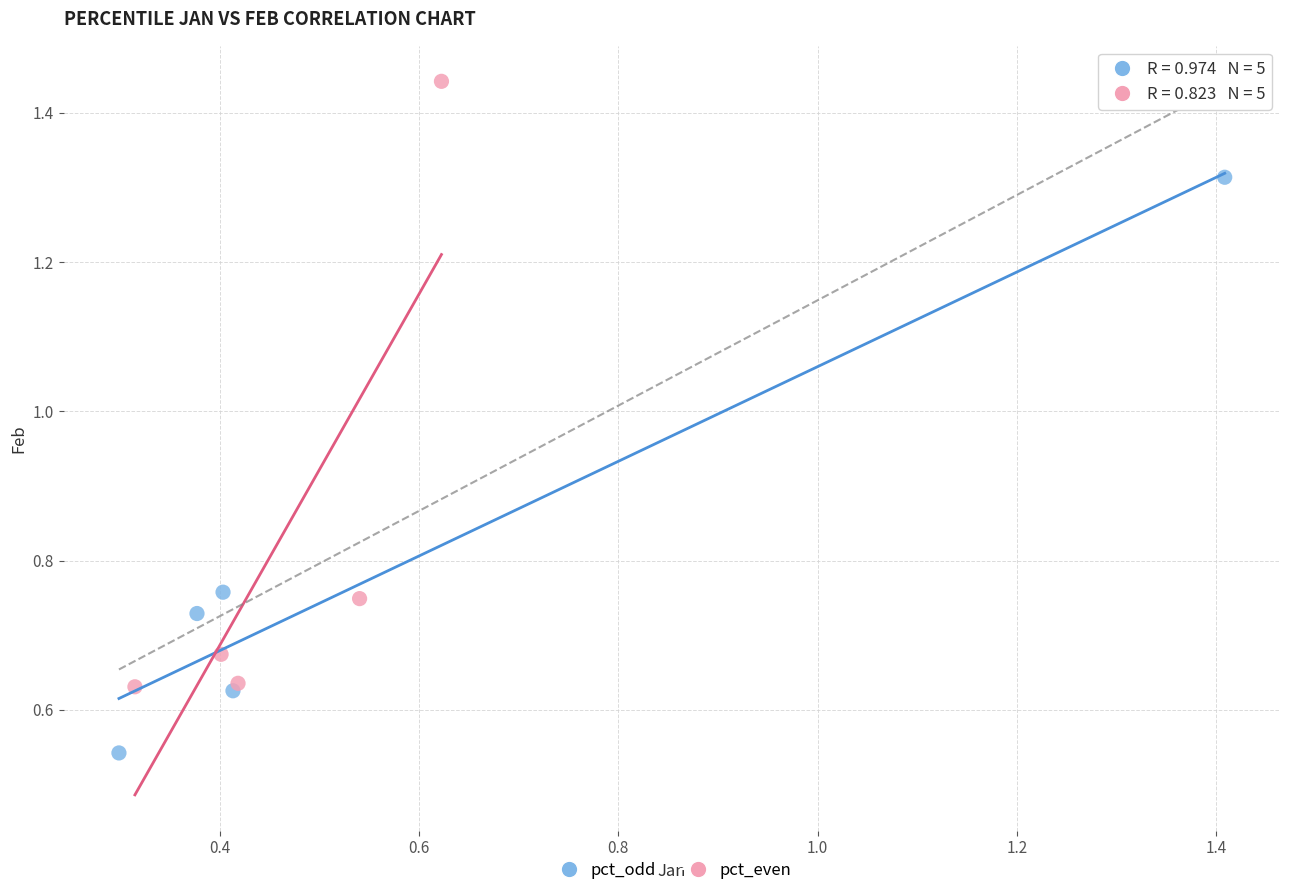

Which series has the widest spread of Y values?

pct_even